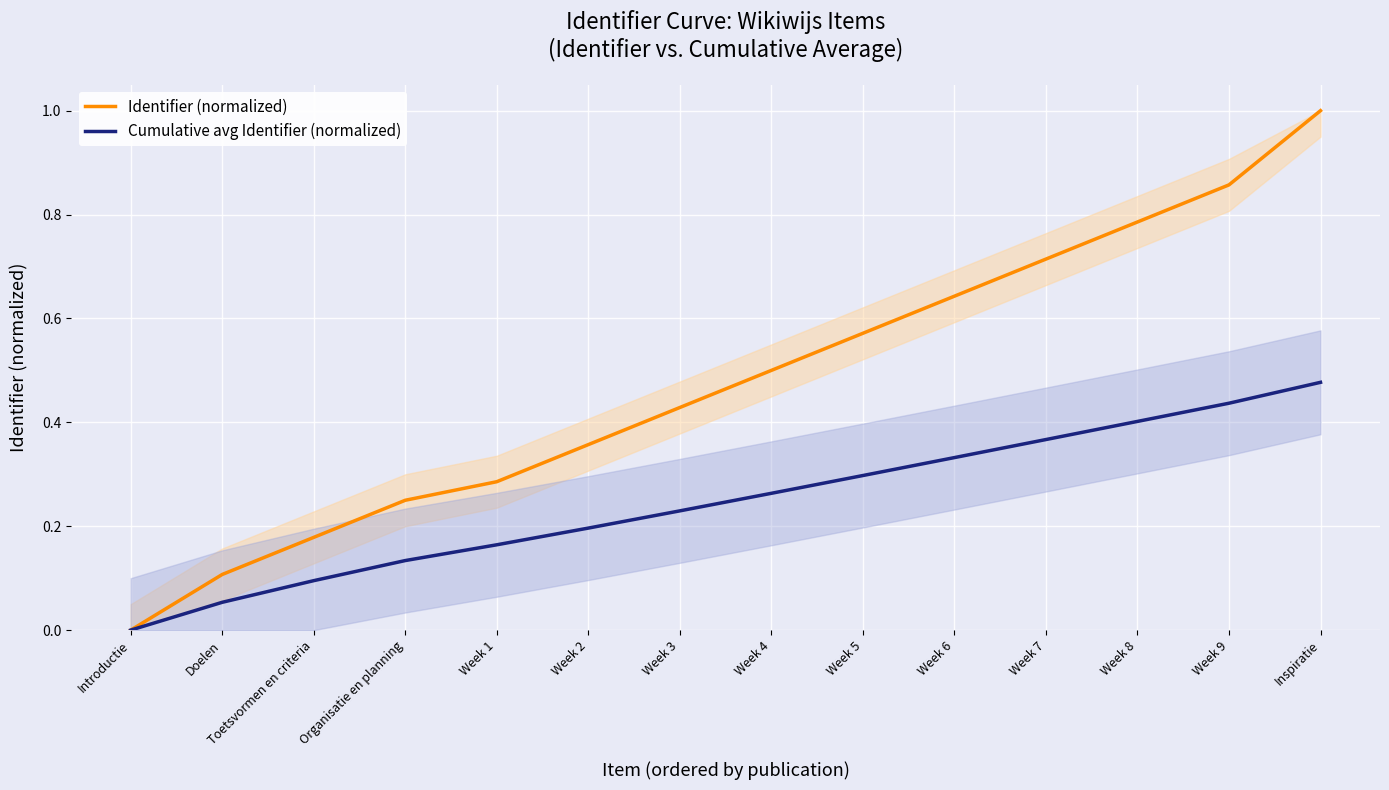

Which category has the lowest value across all series?

Introductie